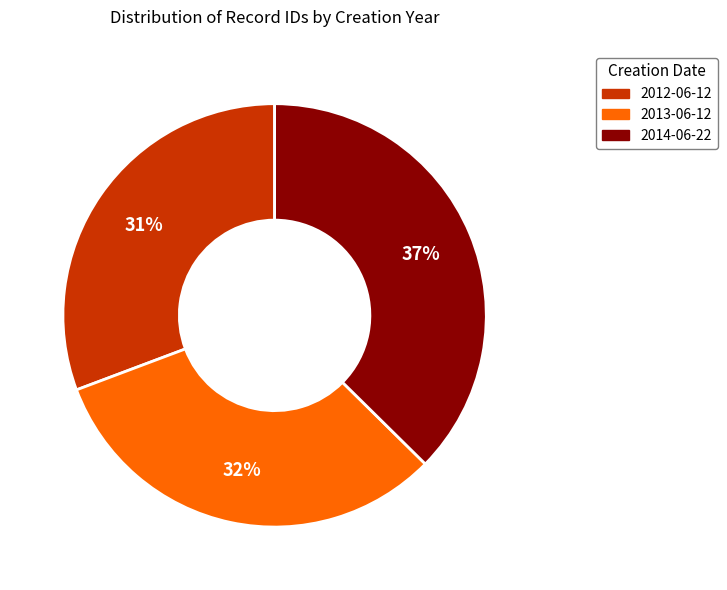

Rank the categories by value from lowest to highest.

2012-06-12, 2013-06-12, 2014-06-22